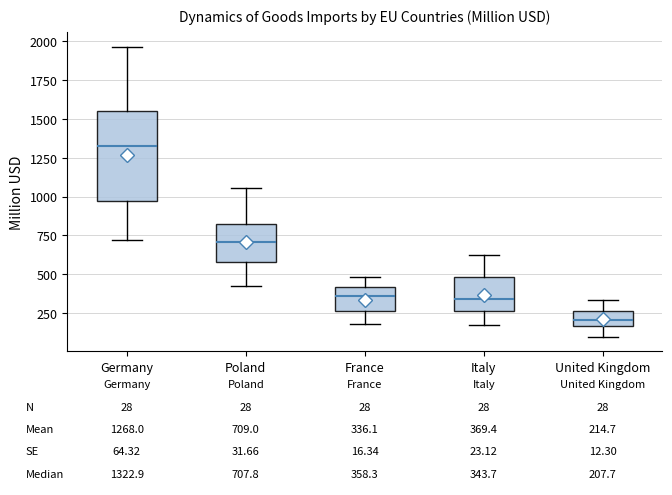

Which box's median line is the lowest?

United Kingdom